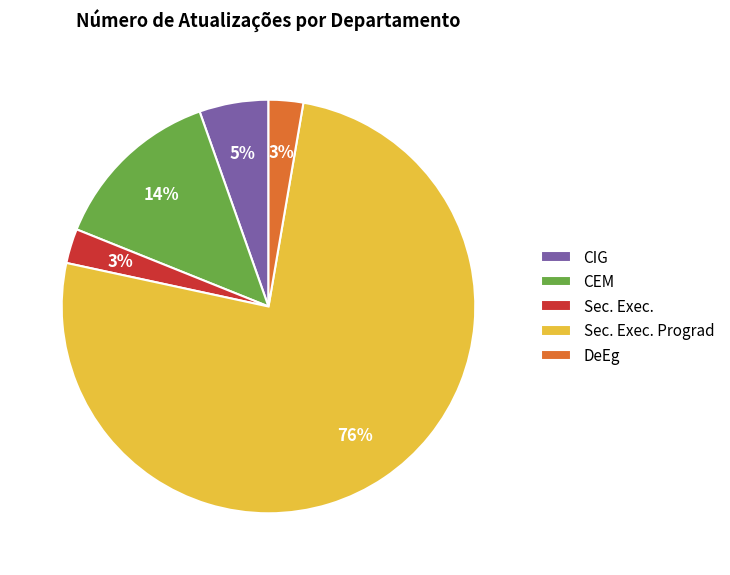

How many slices are in this pie chart?

5